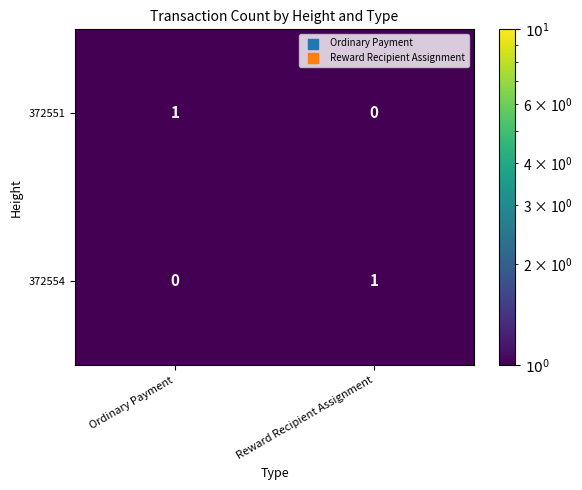

Rank the series at Ordinary Payment from highest to lowest value.

372551, 372554